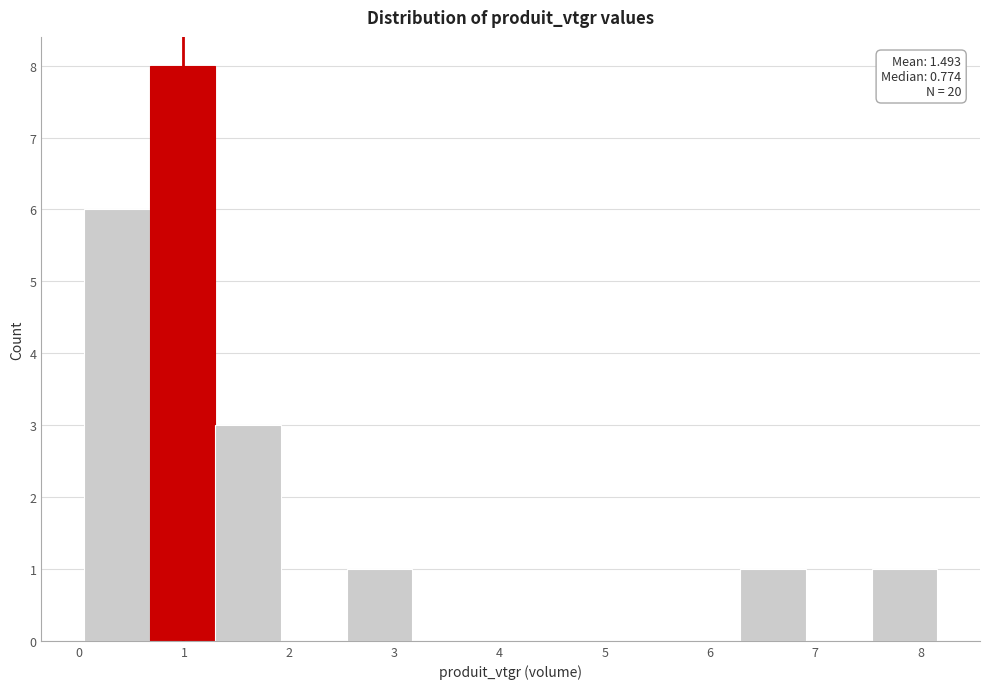

Over which range of the x-axis is the bar tallest?

0.7 to 1.3